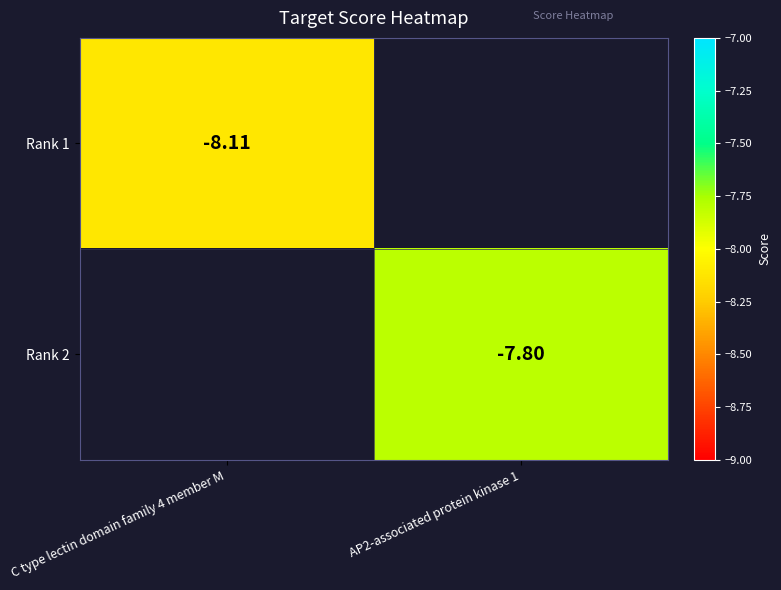

Is it true that Rank 1 equals -8.1 at C type lectin domain family 4 member M?

True